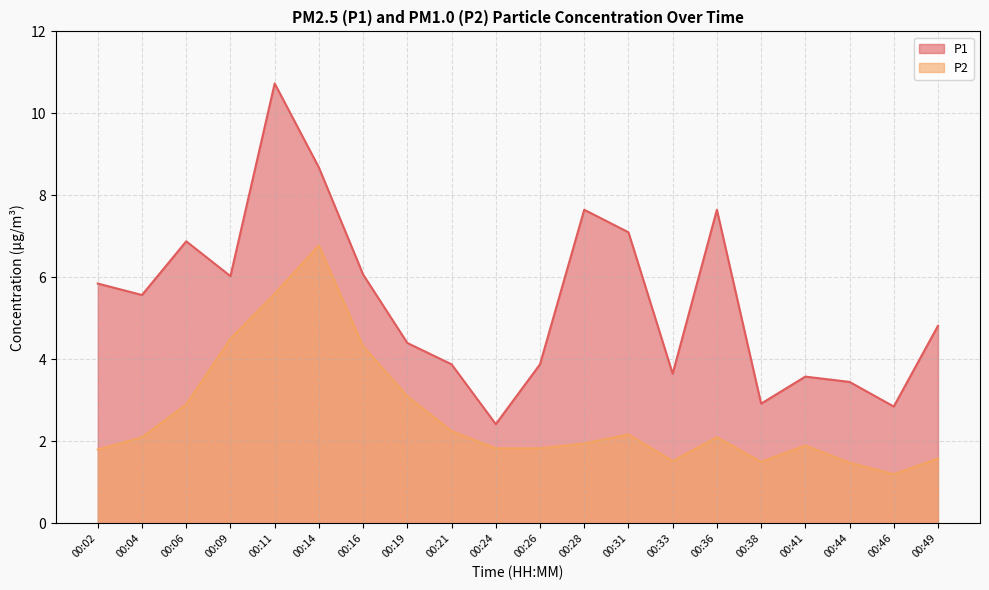

How many interior local peaks does the P1 series have?

5